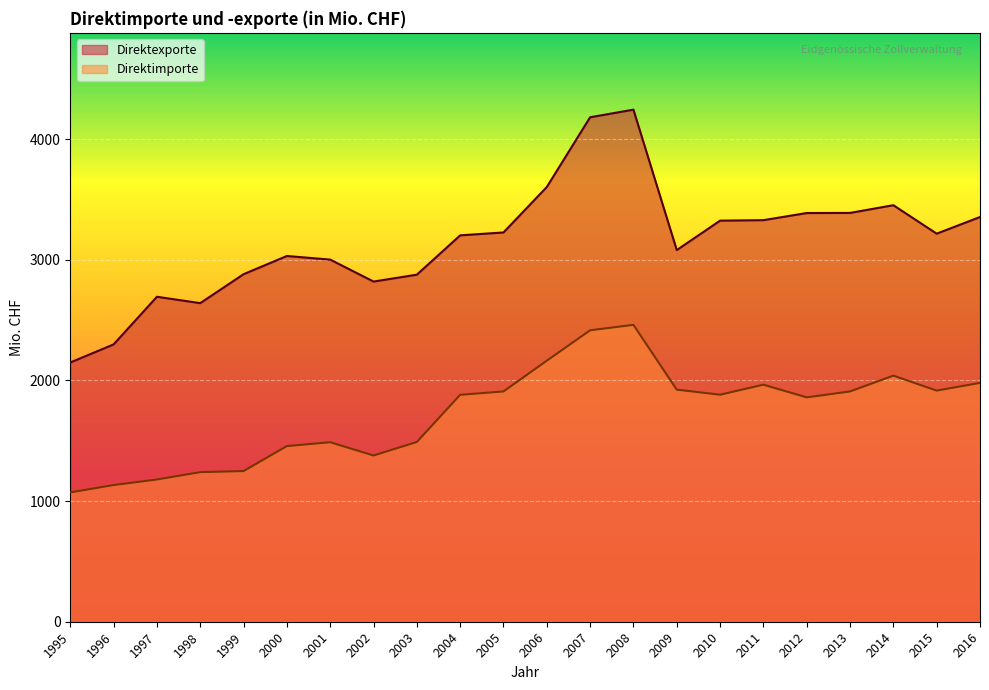

List the labels in order of Direktimporte value, smallest first.

1995, 1996, 1997, 1998, 1999, 2002, 2000, 2001, 2003, 2012, 2004, 2010, 2005, 2013, 2015, 2009, 2011, 2016, 2014, 2006, 2007, 2008